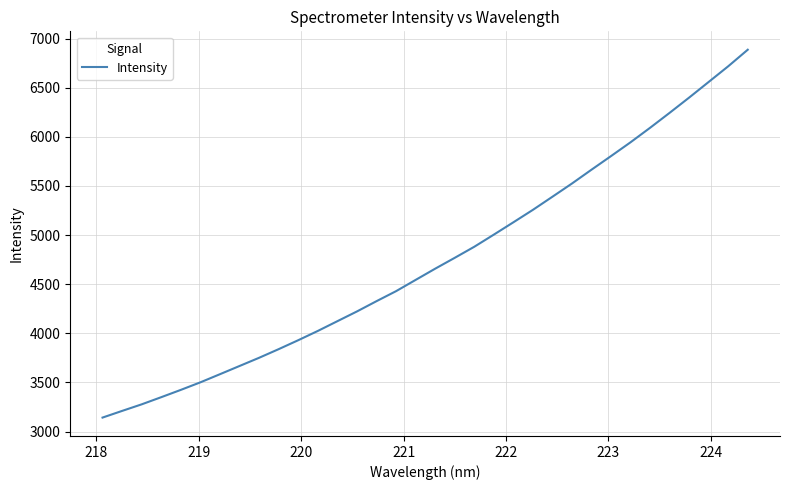

What is the smallest value displayed?

3141.7